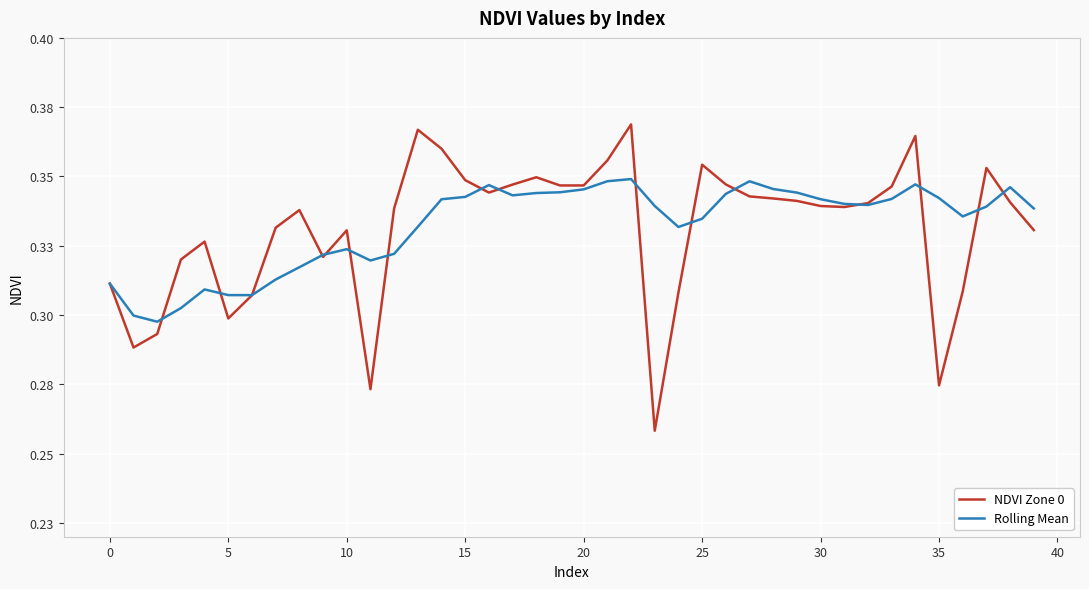

Reading left to right, what are all the values shown in this chart?

NDVI Zone 0: 0.3	0.3	0.3	0.3	0.3	0.3	0.3	0.3	0.3	0.3	0.3	0.3	0.3	0.4	0.4	0.3	0.3	0.3	0.3	0.3	0.3	0.4	0.4	0.3	0.3	0.4	0.3	0.3	0.3	0.3	0.3	0.3	0.3	0.3	0.4	0.3	0.3	0.4	0.3	0.3
Rolling Mean: 0.3	0.3	0.3	0.3	0.3	0.3	0.3	0.3	0.3	0.3	0.3	0.3	0.3	0.3	0.3	0.3	0.3	0.3	0.3	0.3	0.3	0.3	0.3	0.3	0.3	0.3	0.3	0.3	0.3	0.3	0.3	0.3	0.3	0.3	0.3	0.3	0.3	0.3	0.3	0.3